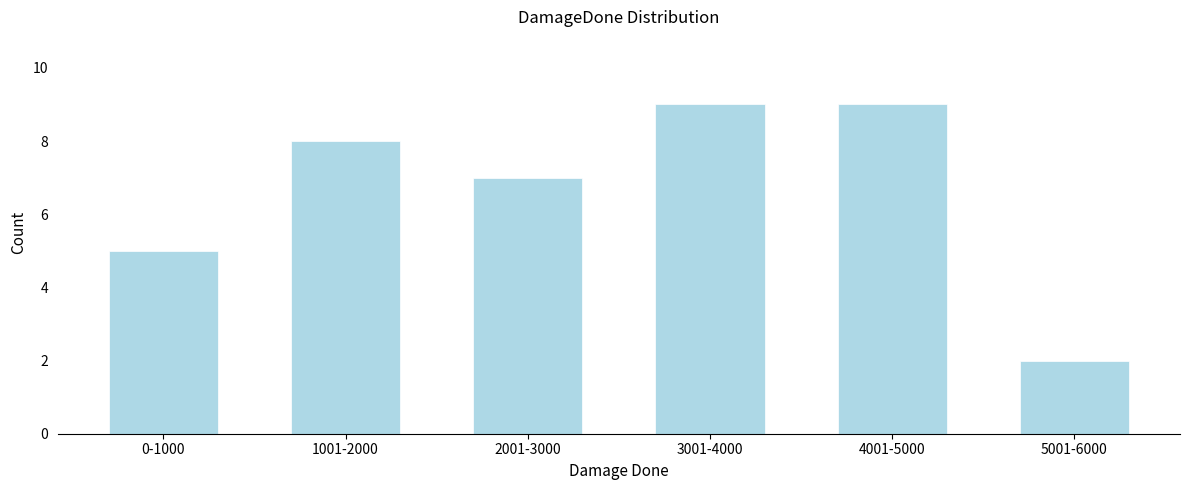

Reading left to right, transcribe all the data shown in this chart.

0-1000=5	1001-2000=8	2001-3000=7	3001-4000=9	4001-5000=9	5001-6000=2